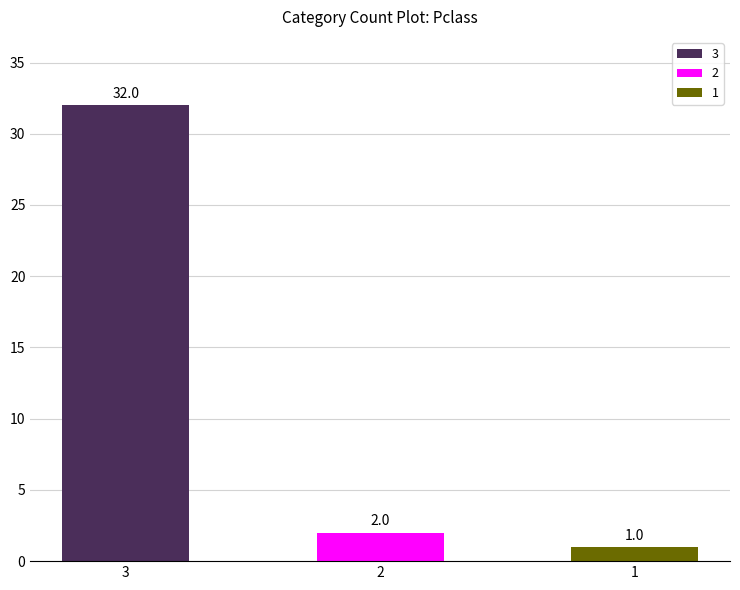

At which label does the data first exceed 2?

3